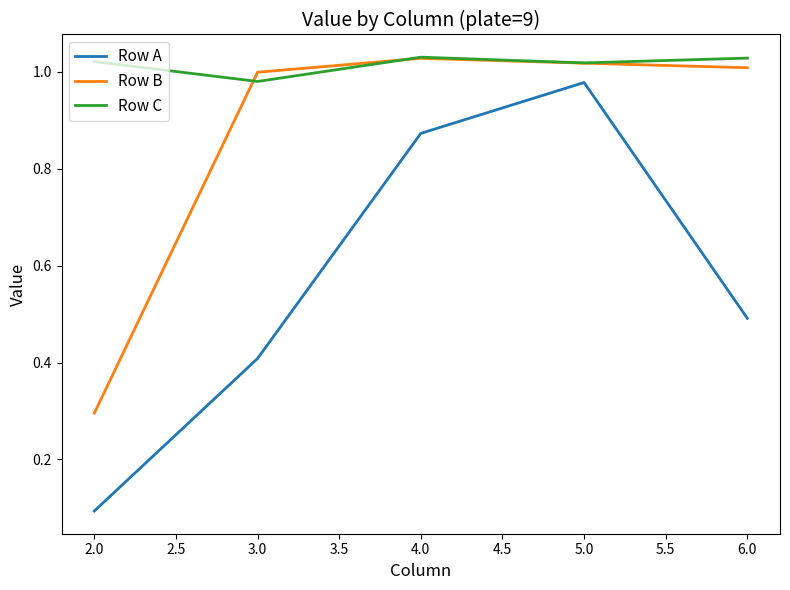

How many distinct data groups are displayed?

3